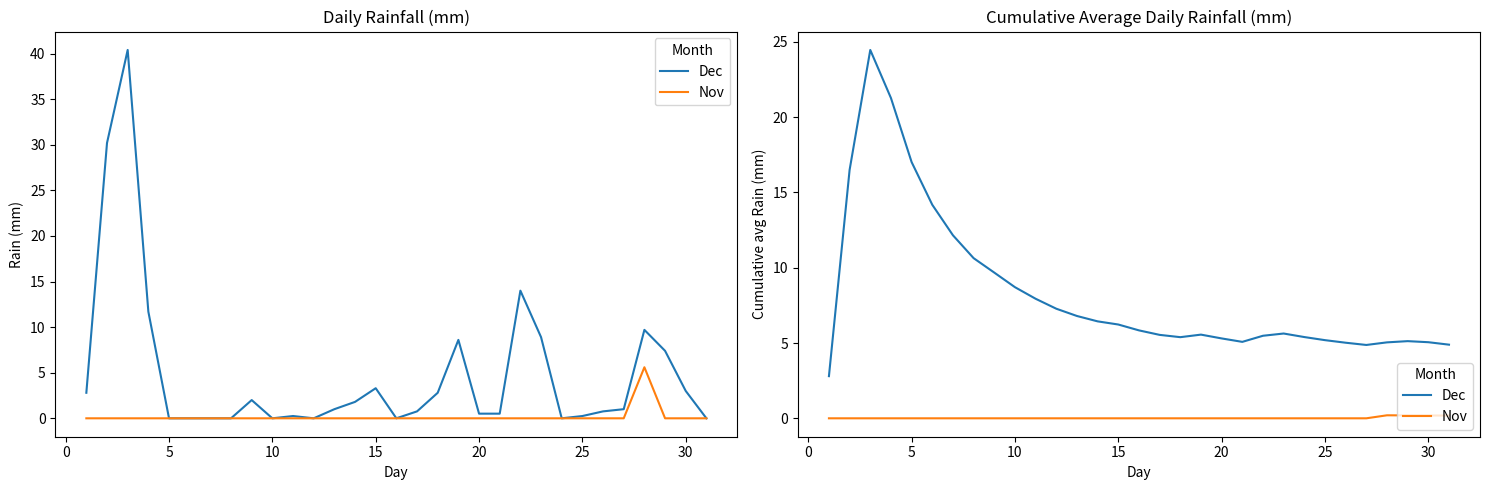

What is the difference between the second highest and minimum values in the Dec series?

18.5